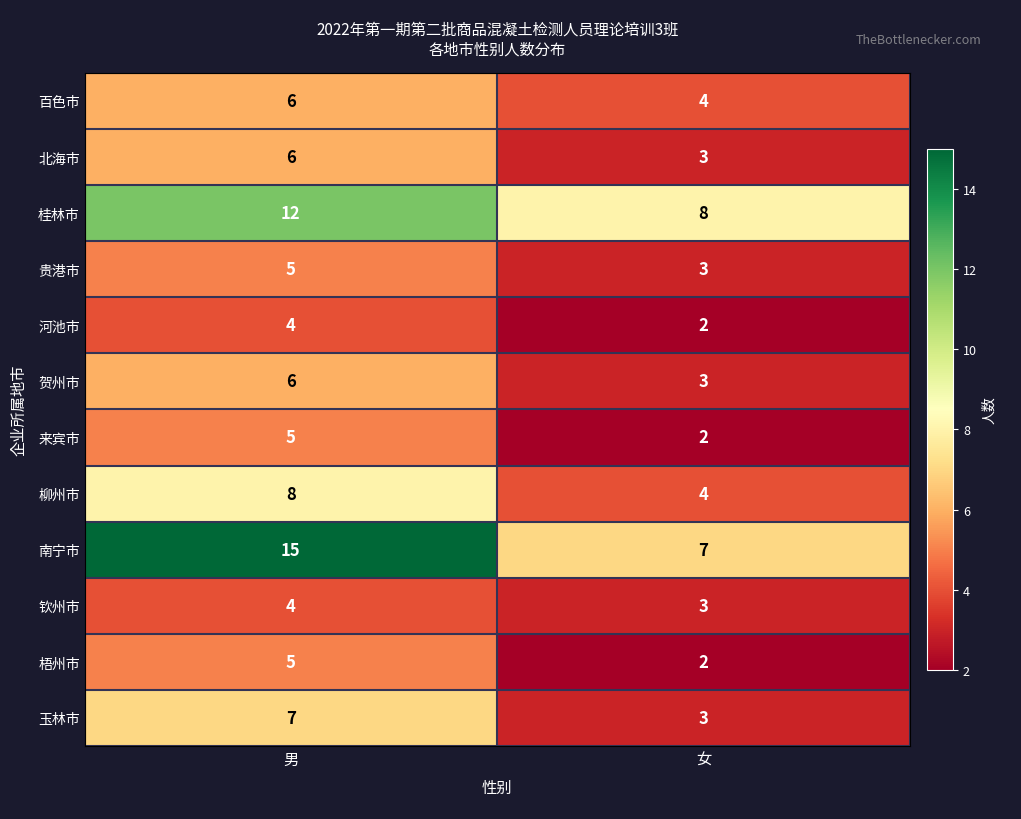

The value of 梧州市 at 男 is 2. True or false?

False